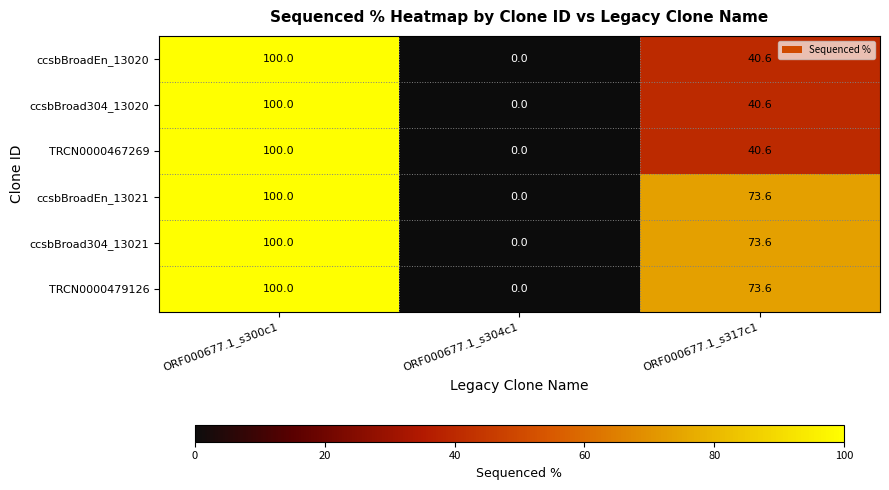

At which label is ccsbBroadEn_13021 closest to 50?

ORF000677.1_s317c1